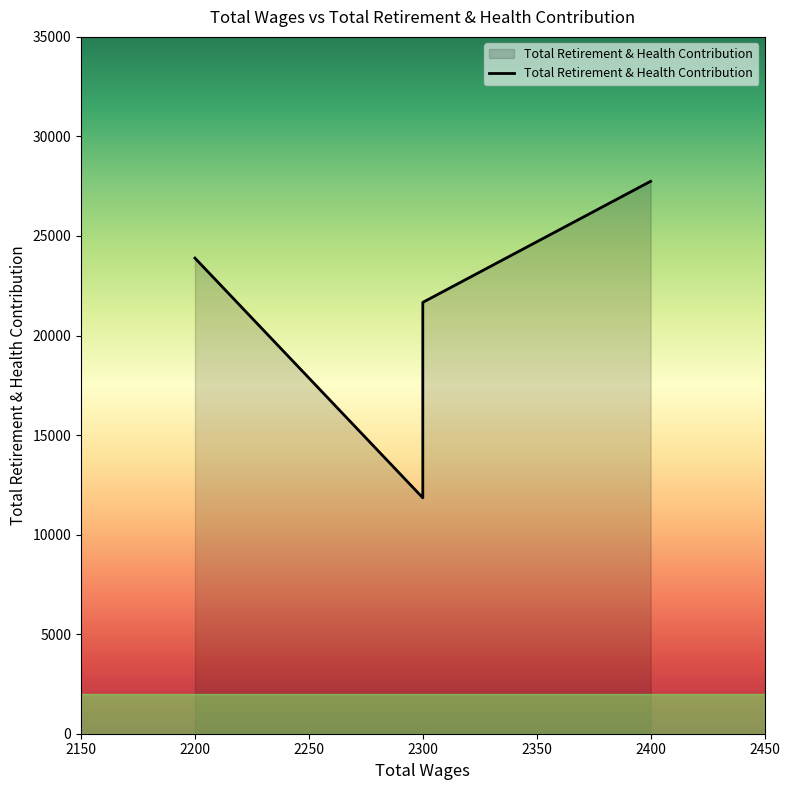

At which label does the data first exceed 21666?

2200.0